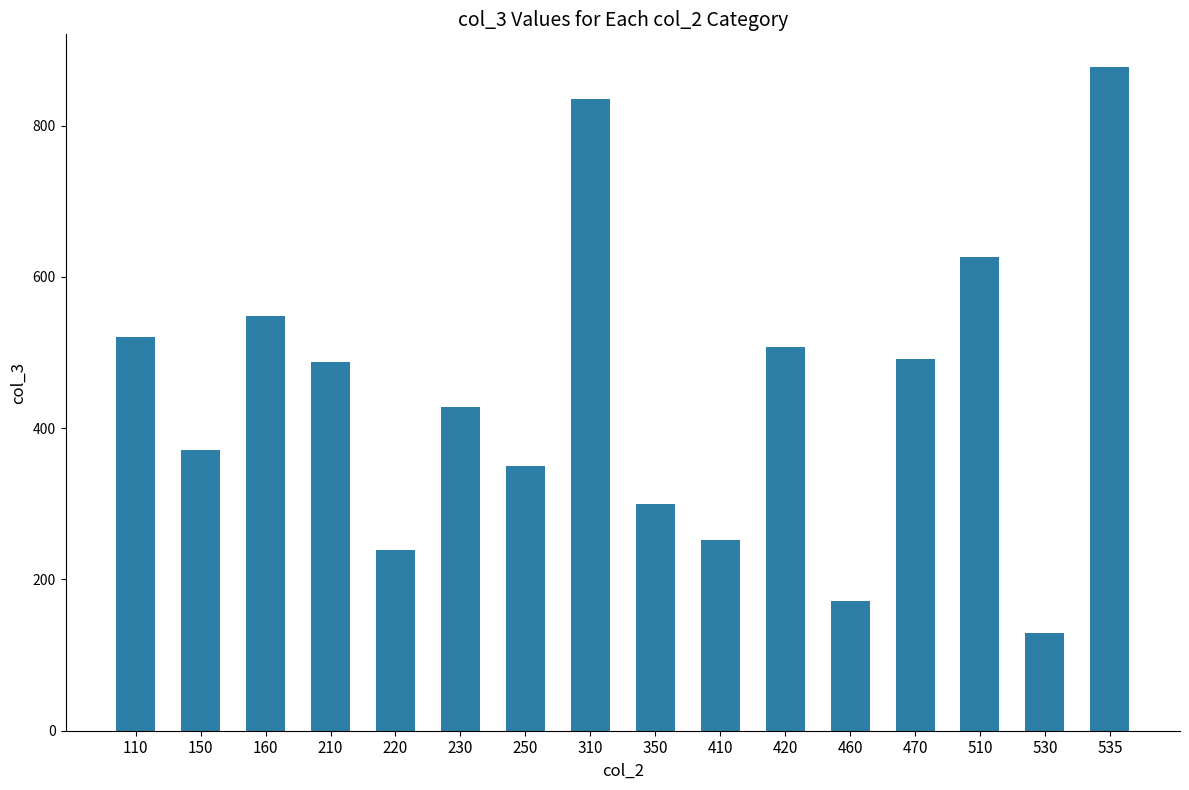

What is the average value?

446